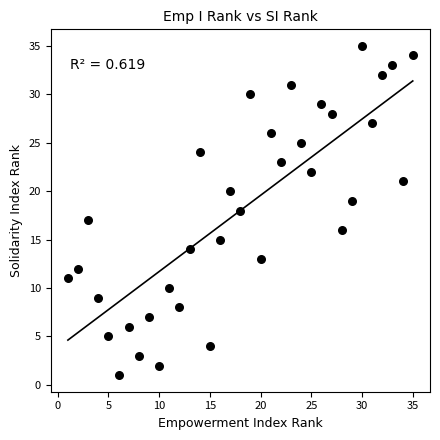

What is the range of Y values (max minus min)?

34